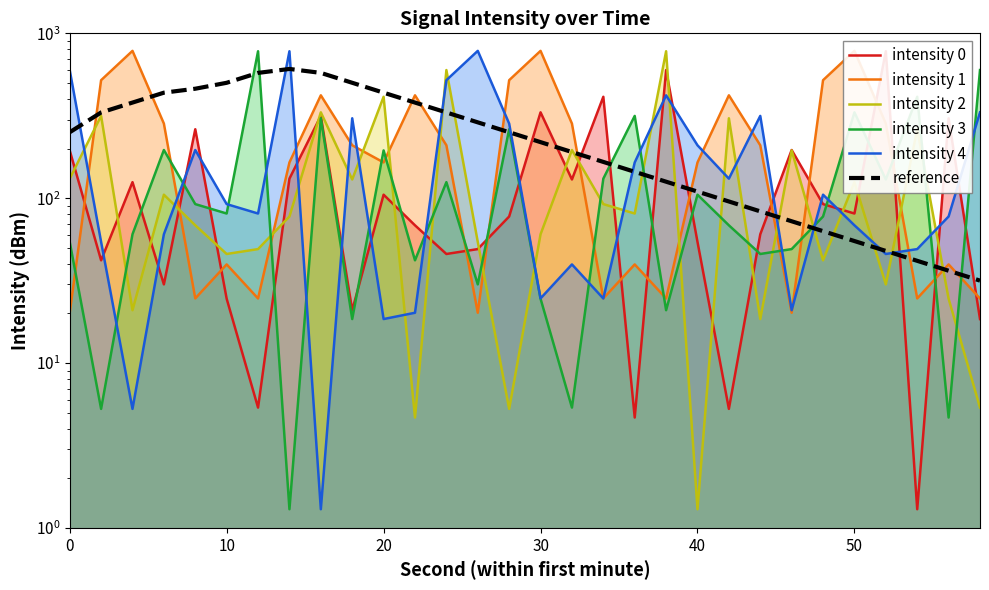

Reading left to right, list all the values displayed in this chart.

intensity 0: 194.9	42.0	125.1	30.0	261.9	24.6	5.4	131.4	315.6	20.9	105.0	68.5	45.9	49.1	77.4	331.8	129.9	412.2	4.7	598.7	54.3	5.3	60.4	196.0	92.1	80.7	778.6	1.3	305.3	18.5
intensity 1: 20.2	519.7	782.7	283.5	24.7	39.6	24.6	164.7	420.7	209.4	164.7	420.7	209.4	20.2	519.7	782.7	283.5	24.7	39.6	24.6	164.7	420.7	209.4	20.2	519.7	782.7	283.5	24.7	39.6	24.6
intensity 2: 131.4	315.6	20.9	105.0	68.5	45.9	49.1	77.4	331.8	129.9	412.2	4.7	598.7	54.3	5.3	60.4	196.0	92.1	80.7	778.6	1.3	305.3	18.5	194.9	42.0	125.1	30.0	261.9	24.6	5.4
intensity 3: 54.3	5.3	60.4	196.0	92.1	80.7	778.6	1.3	305.3	18.5	194.9	42.0	125.1	30.0	261.9	24.6	5.4	131.4	315.6	20.9	105.0	68.5	45.9	49.1	77.4	331.8	129.9	412.2	4.7	598.7
intensity 4: 598.7	54.3	5.3	60.4	196.0	92.1	80.7	778.6	1.3	305.3	18.5	20.2	519.7	782.7	283.5	24.7	39.6	24.6	164.7	420.7	209.4	131.4	315.6	20.9	105.0	68.5	45.9	49.1	77.4	331.8
reference: 251.2	331.1	380.2	436.5	461.3	501.2	575.4	608.1	575.4	501.2	436.5	380.2	331.1	288.4	251.2	218.8	190.5	166.0	144.5	125.9	109.6	95.5	83.2	72.4	63.1	55.0	47.9	41.7	36.3	31.6